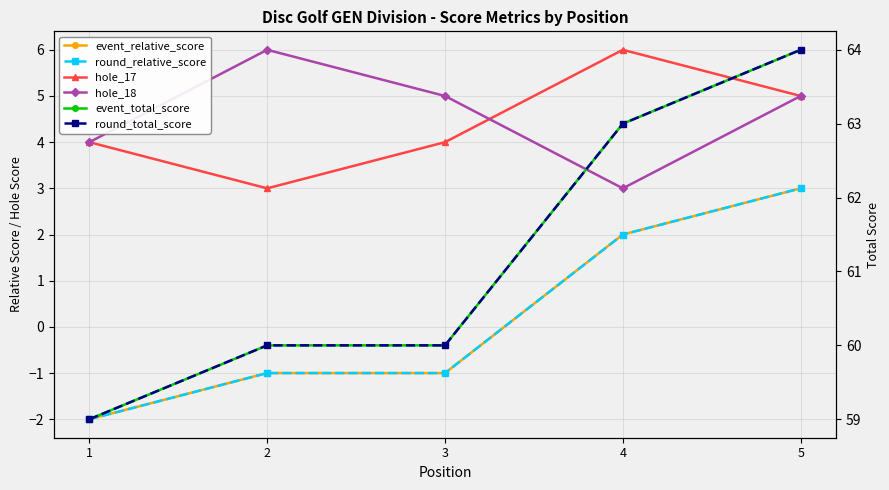

What is the difference between the highest and lowest values at 5?

61